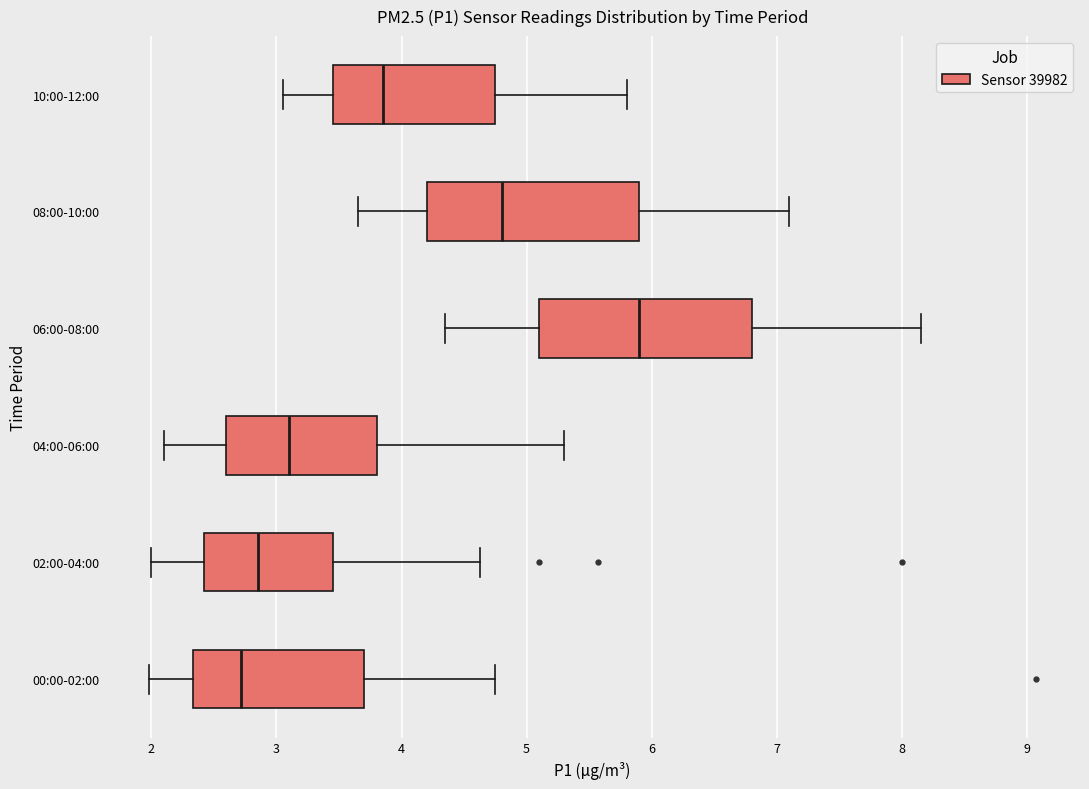

Reading bottom to top, read every box against the x-axis: the position of its median line, the range the box covers, and the ends of its whiskers. The values are not printed on the chart, so give them approximately, as read against the axis.

00:00-02:00: median 2.7, box 2.3 to 3.7, whiskers 2.0 to 4.8
02:00-04:00: median 2.9, box 2.4 to 3.5, whiskers 2.0 to 4.6
04:00-06:00: median 3.1, box 2.6 to 3.8, whiskers 2.1 to 5.3
06:00-08:00: median 5.9, box 5.1 to 6.8, whiskers 4.4 to 8.2
08:00-10:00: median 4.8, box 4.2 to 5.9, whiskers 3.7 to 7.1
10:00-12:00: median 3.9, box 3.5 to 4.8, whiskers 3.1 to 5.8